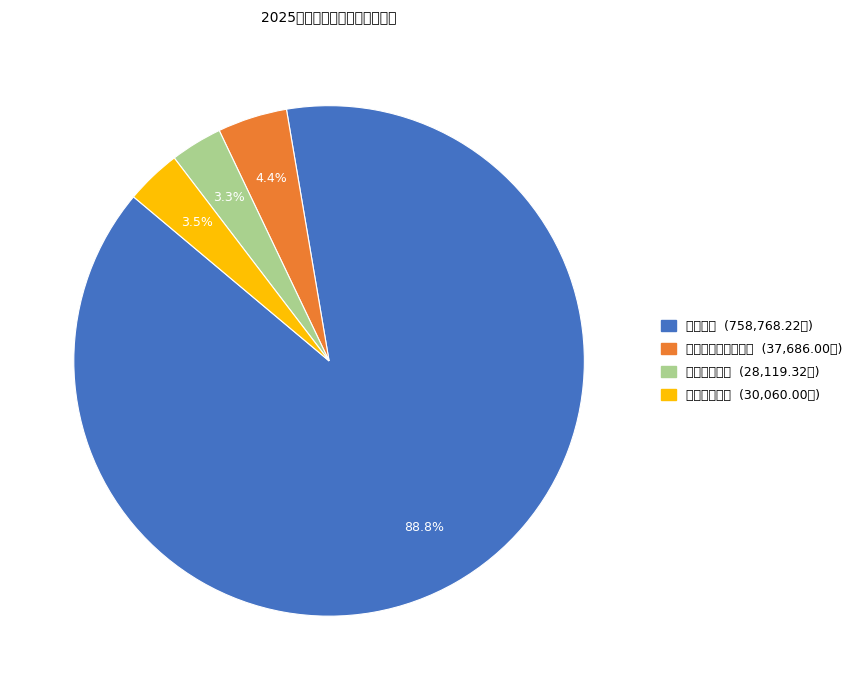

Which category has the biggest portion of the pie?

教育支出